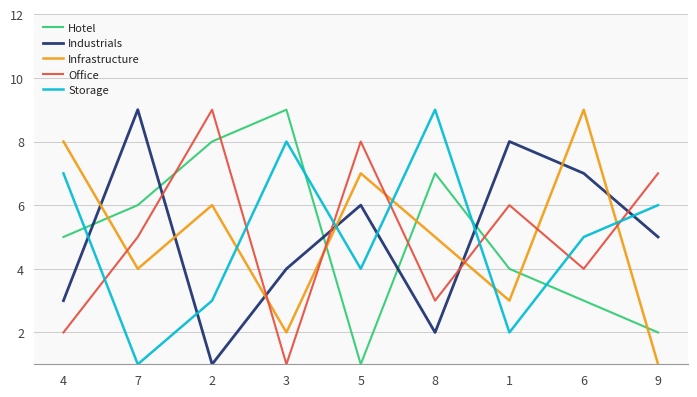

Where is Hotel nearest to the value 5?

4